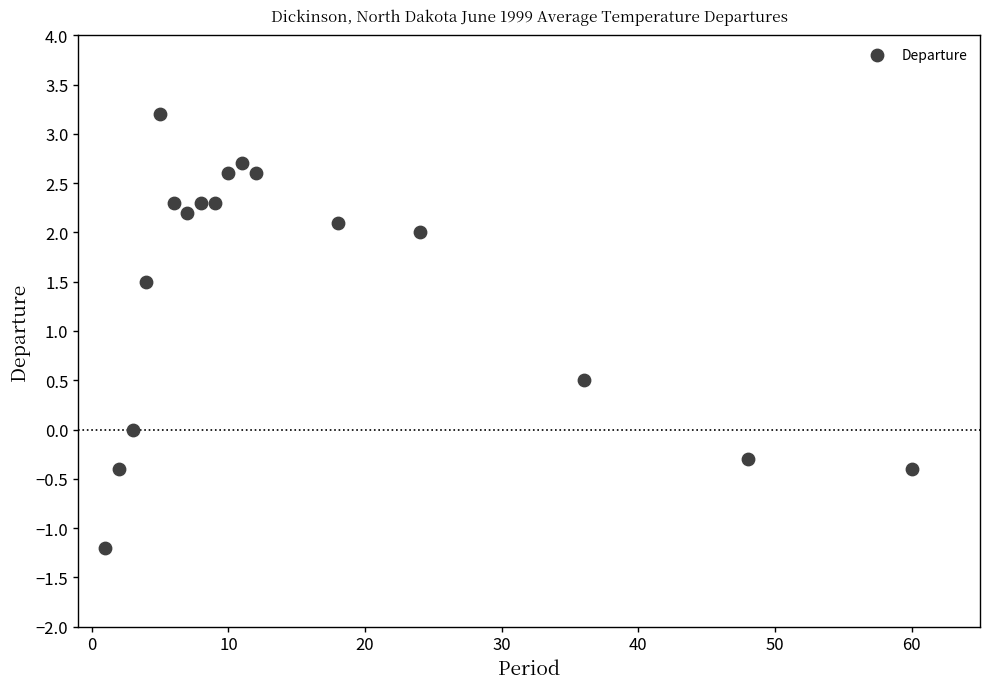

What is the range of Y values (max minus min)?

4.4